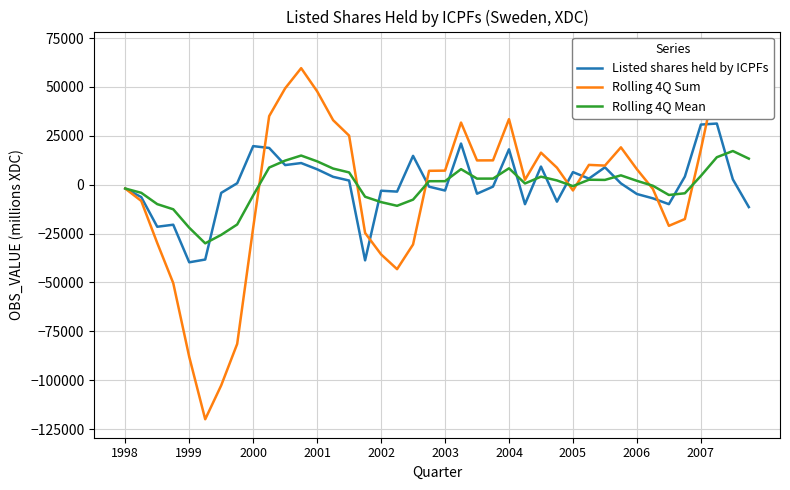

What is the maximum value for Listed shares held by ICPFs?

31261.0